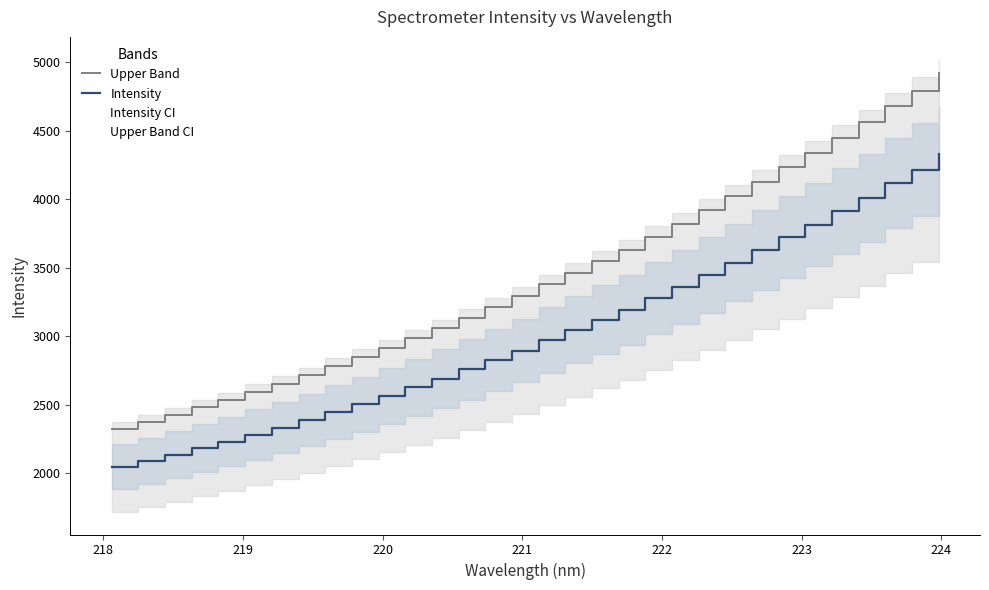

List the series in order of their overall mean, highest first.

Upper Band, Intensity